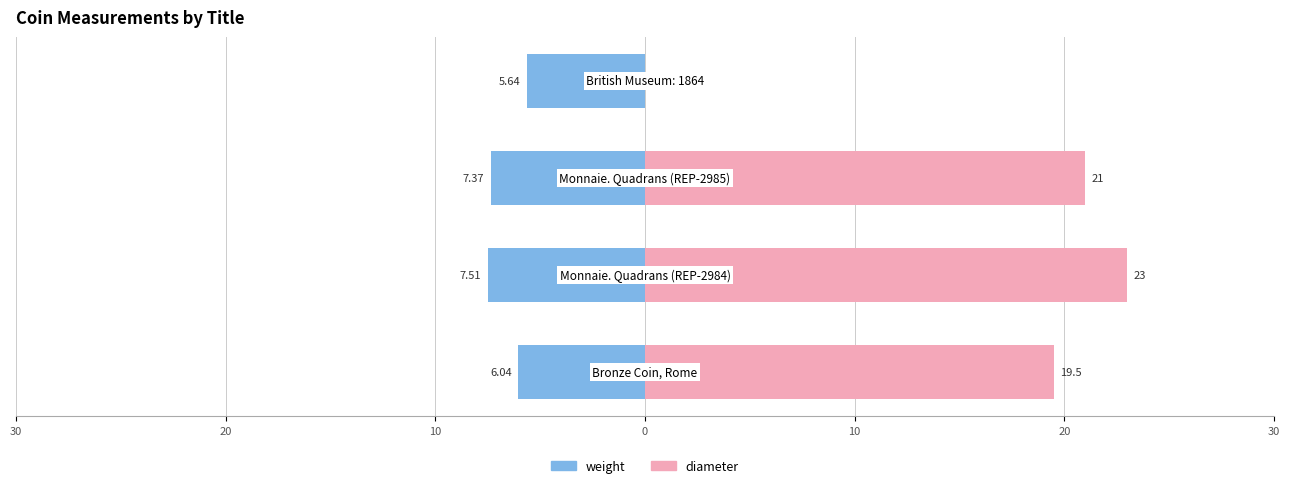

Is the value of weight at 30 greater than the value of diameter at 10?

No